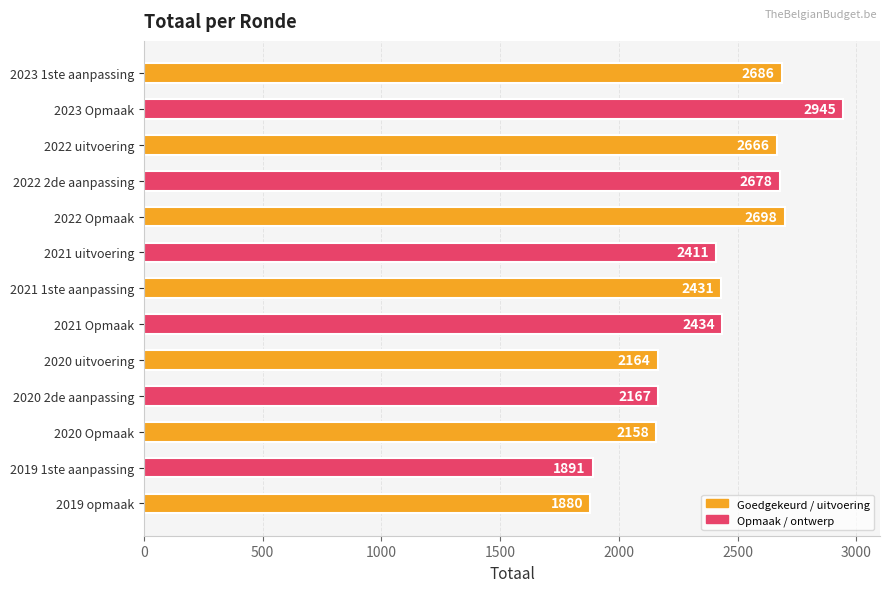

What is the difference between the second highest and minimum values?

818